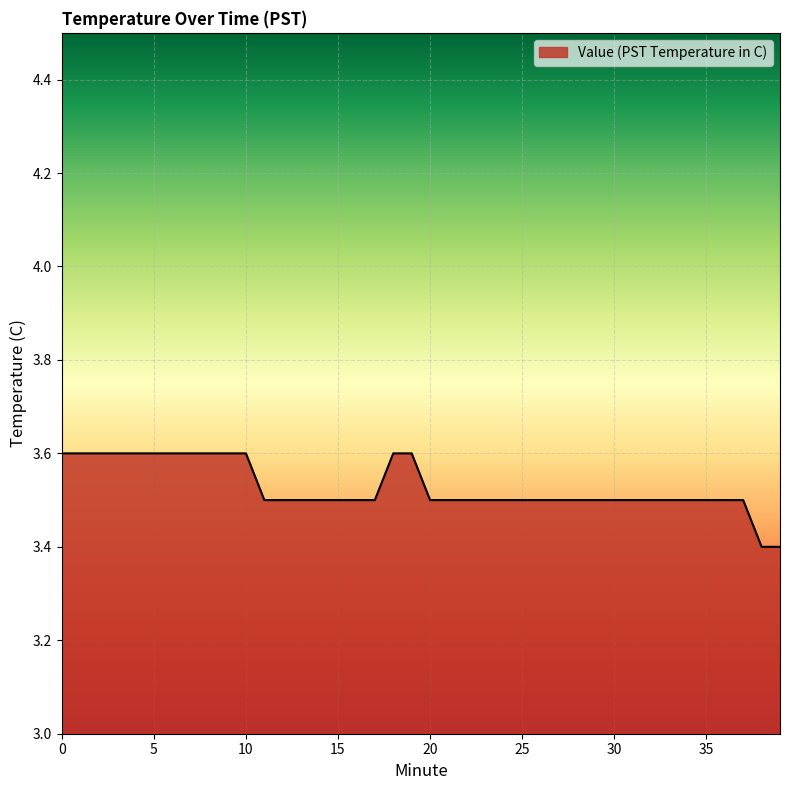

What is the greatest value displayed?

3.6